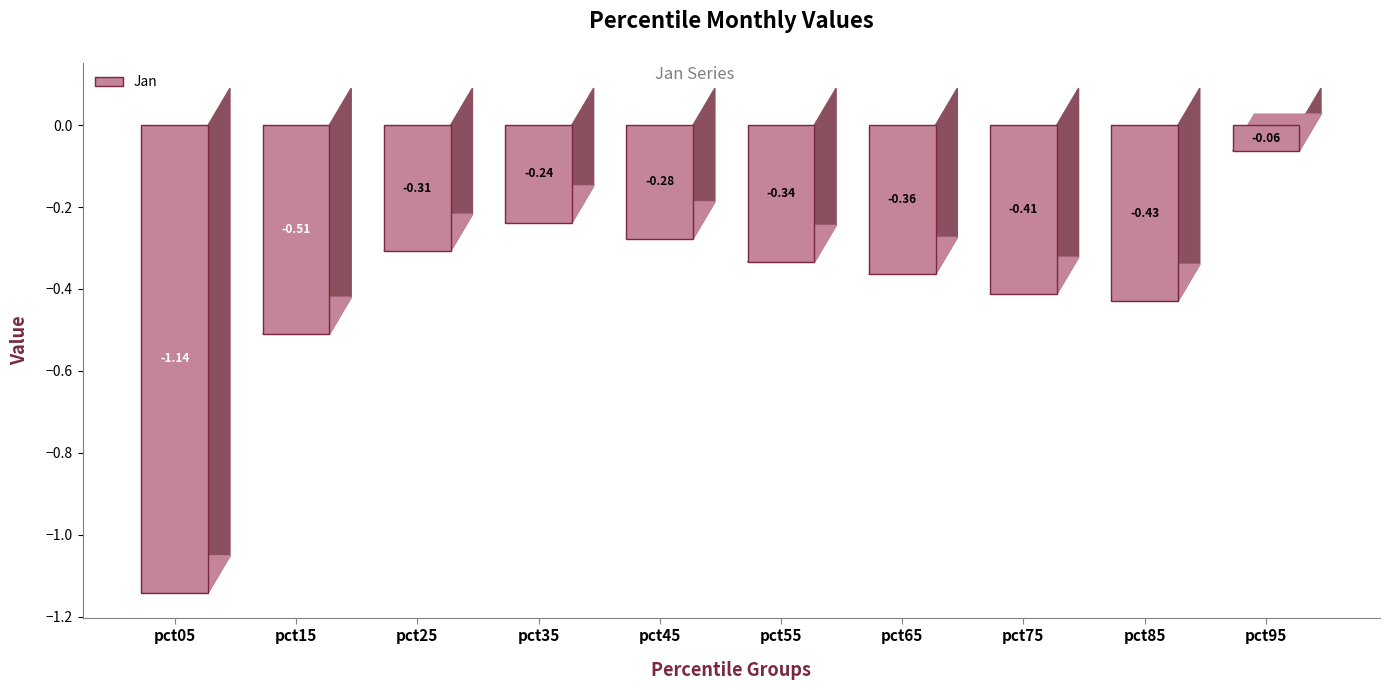

What is the difference between the second highest and minimum values?

0.9